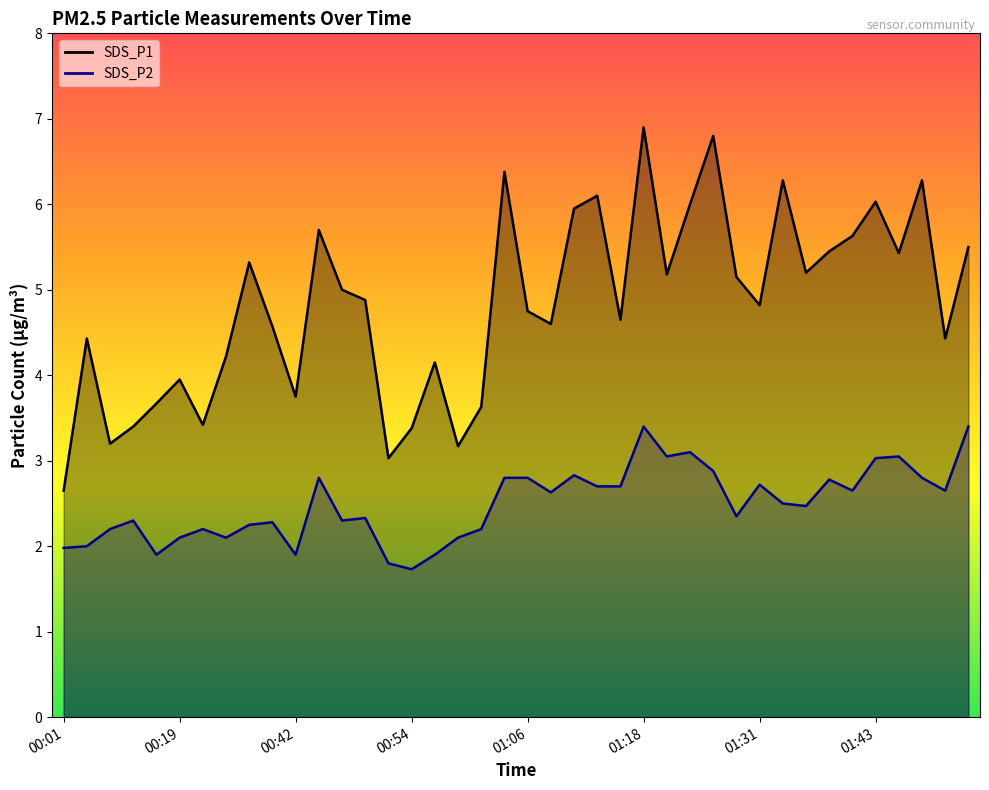

Is it true that SDS_P2 equals 3.2 at 00:19?

False